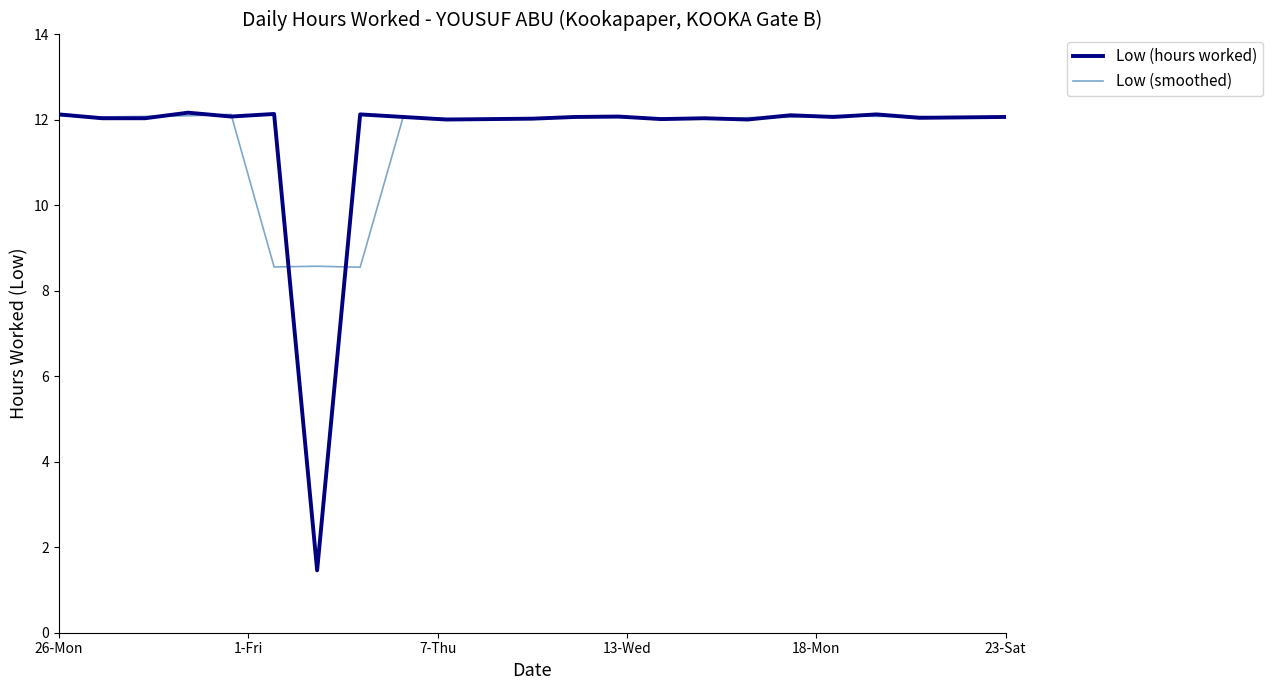

What is the maximum value for Low (smoothed)?

12.1